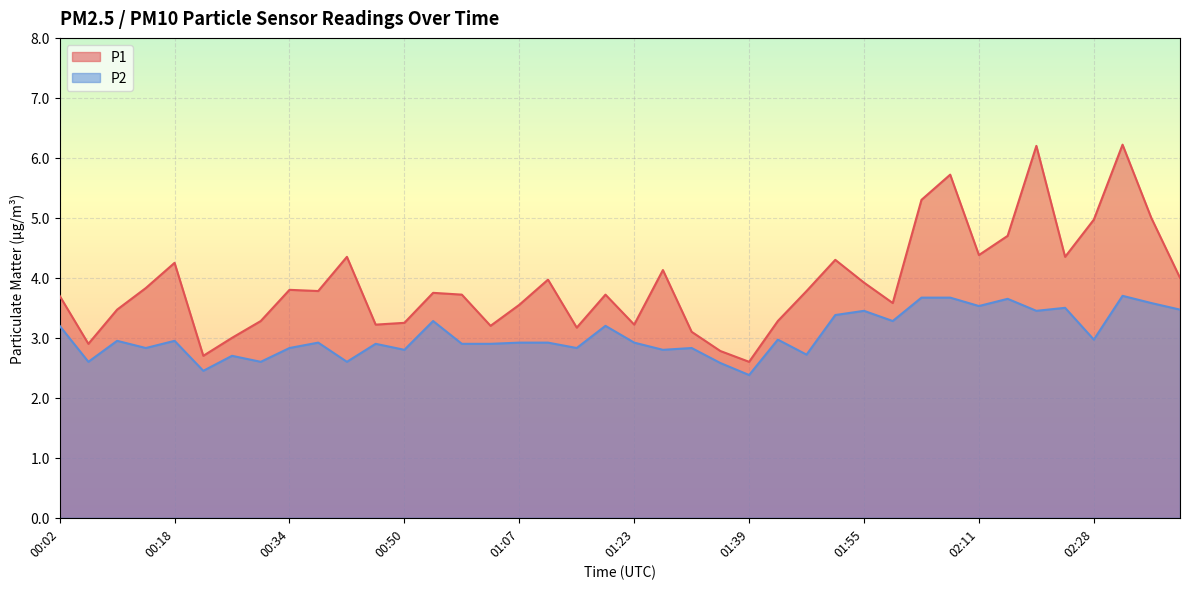

What is the sum of the P2 values at 00:50 and 00:54?

6.1